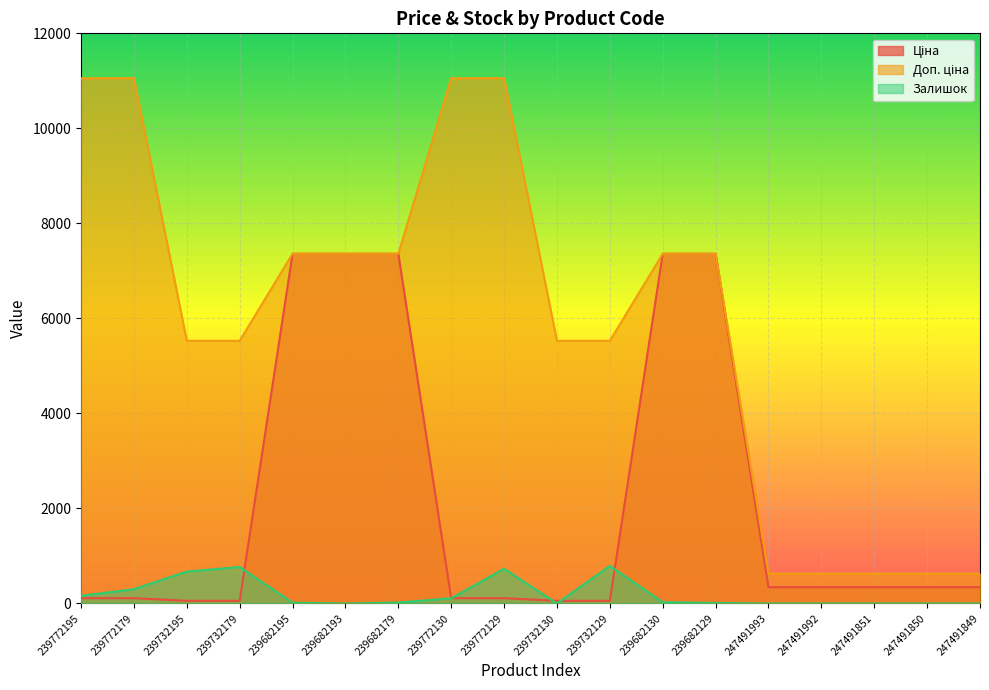

What is the total value across all series at 239772195?

11325.5